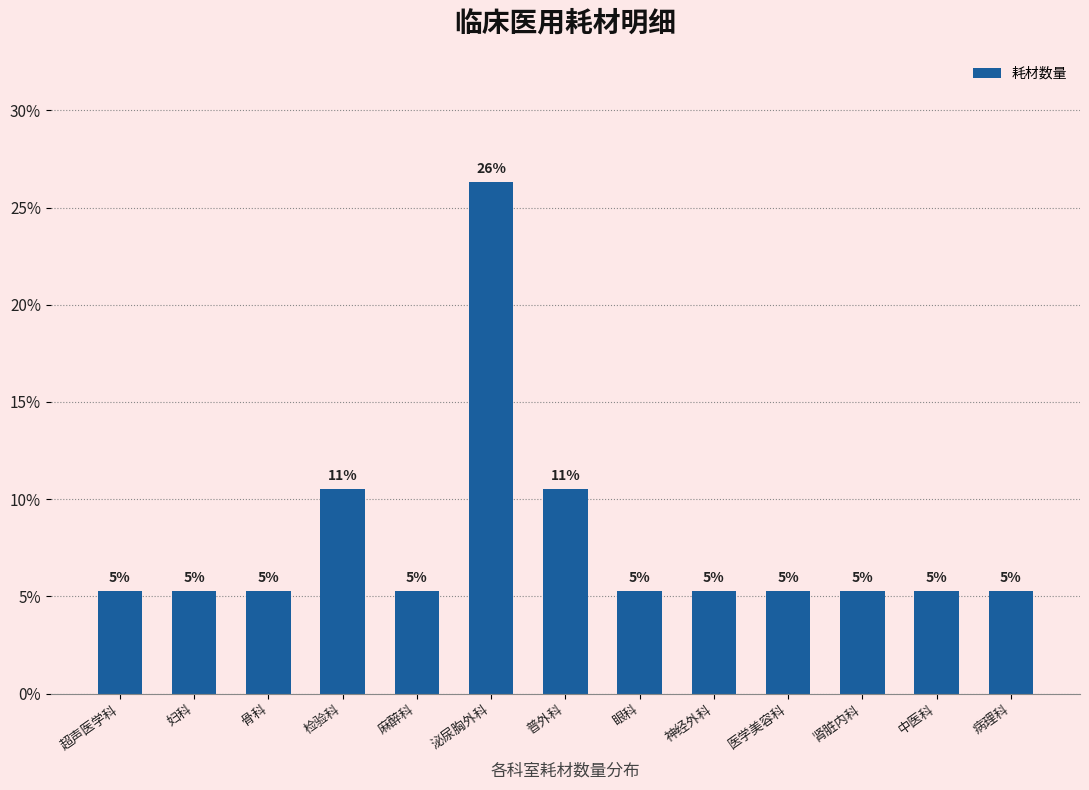

Does the chart contain any negative values?

No